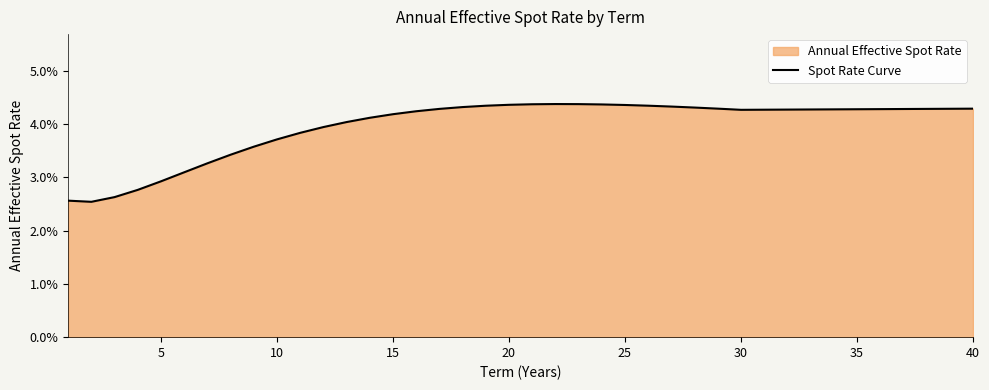

Is it true that the value at 12 is 0.0?

False